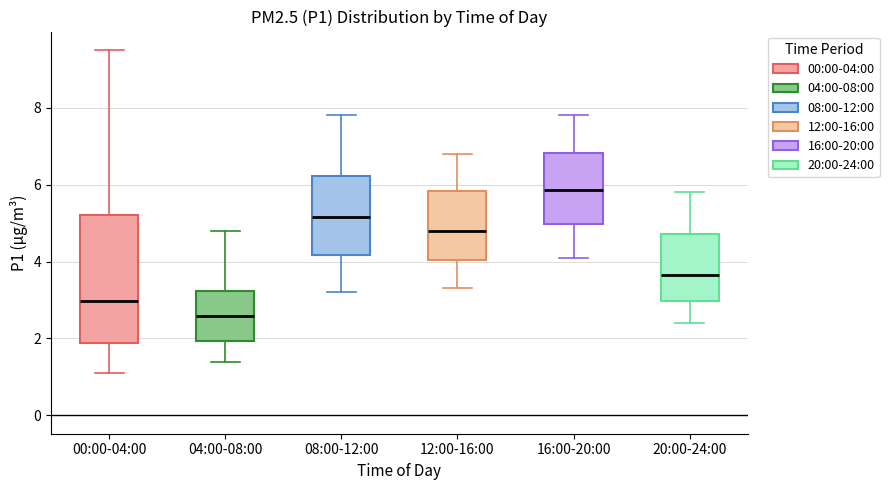

Comparing the boxes themselves (not the whiskers), which one is the tallest?

00:00-04:00